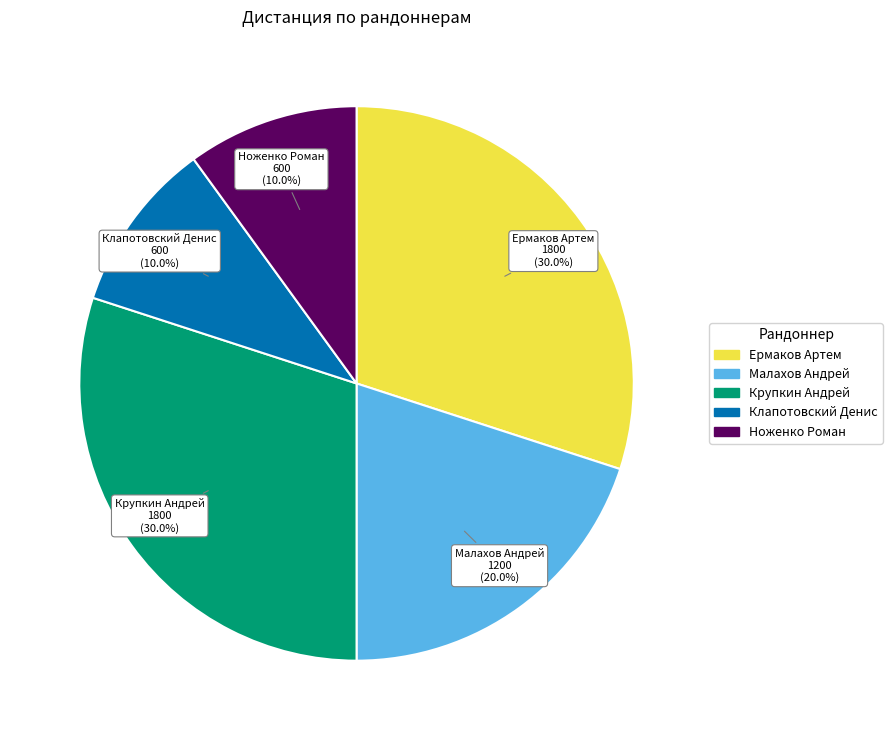

Count the number of slices in the pie.

5